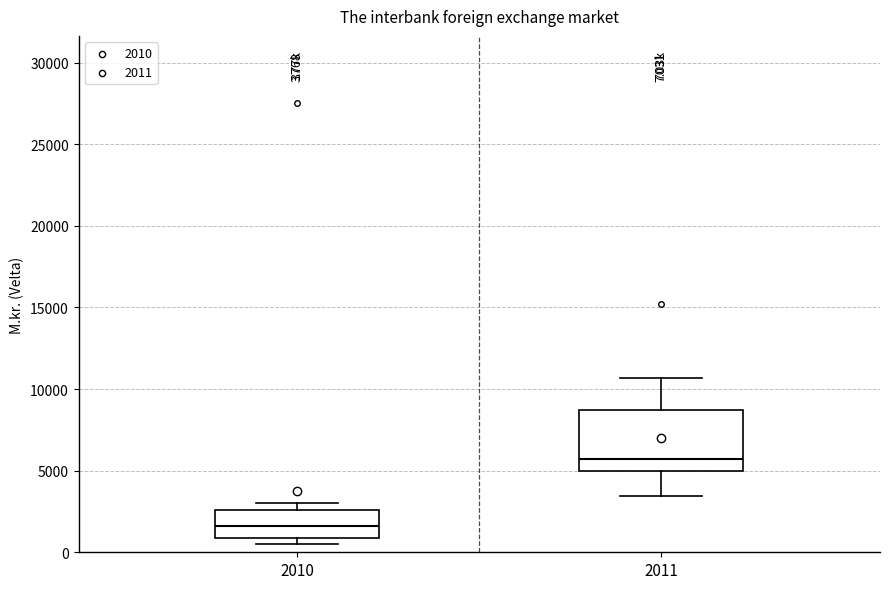

Which box is the tallest, from its lower edge to its upper edge?

2011